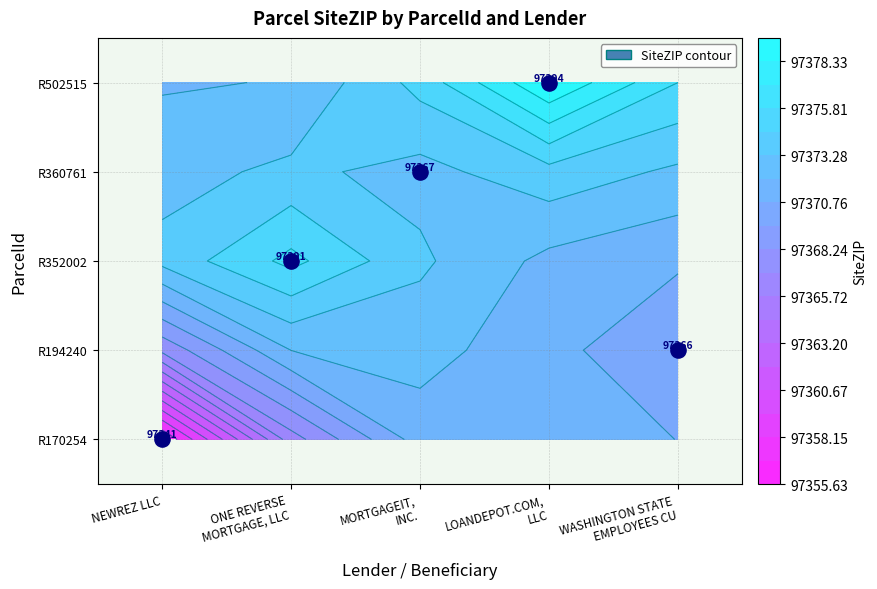

Which series has the widest spread of values?

R502515